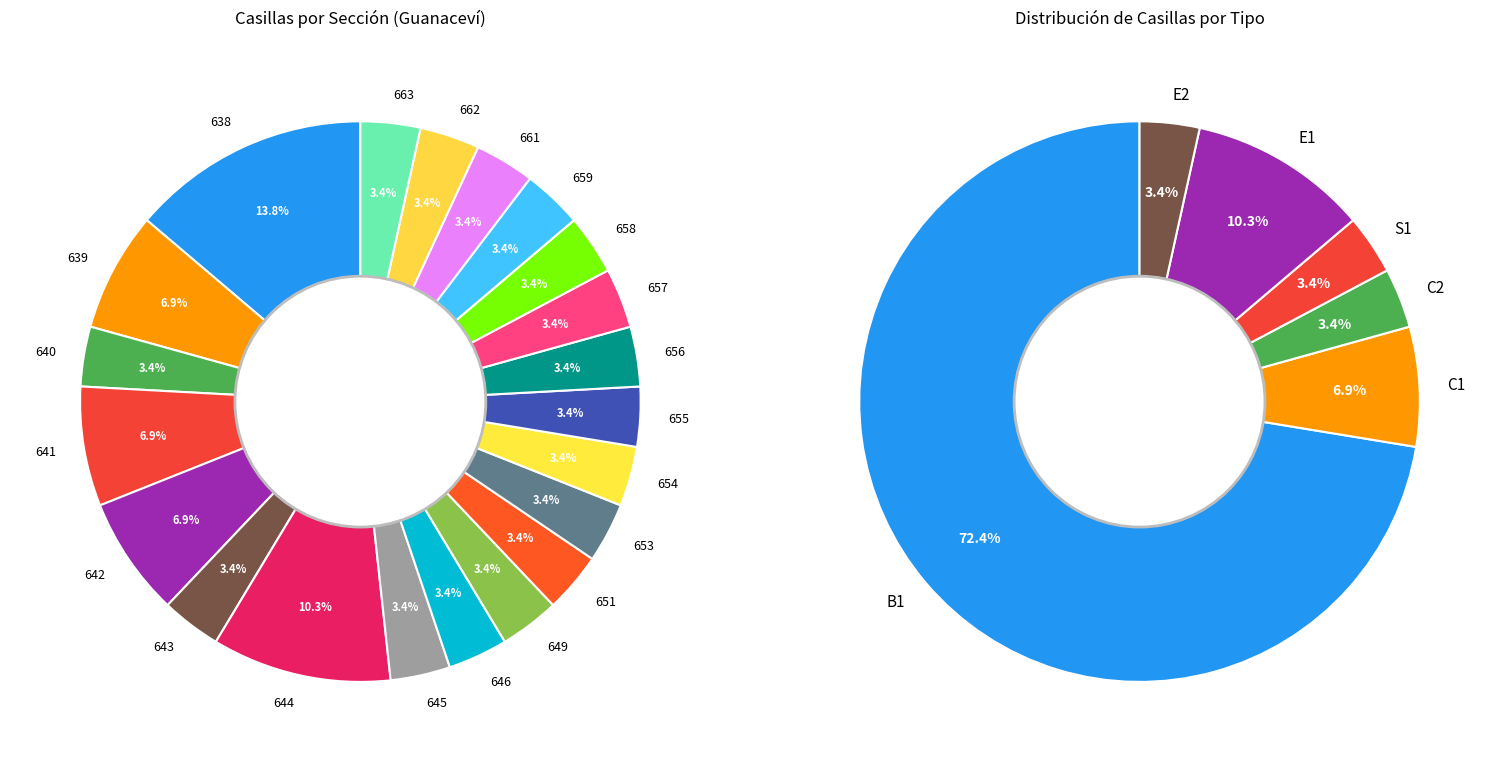

True or false: 657-B1 accounts for 3% of the total.

True